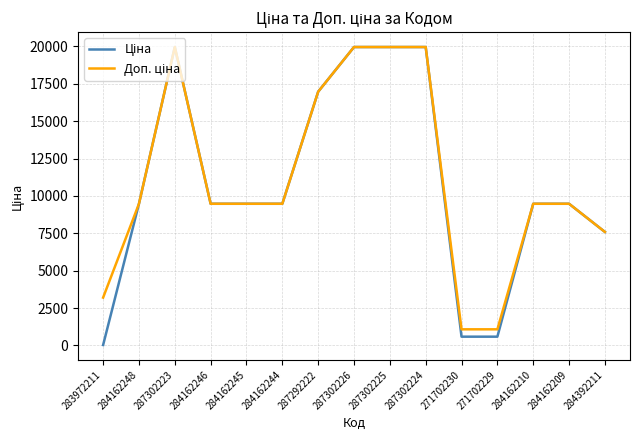

What is the difference between the highest and lowest values at 271702230?

491.7